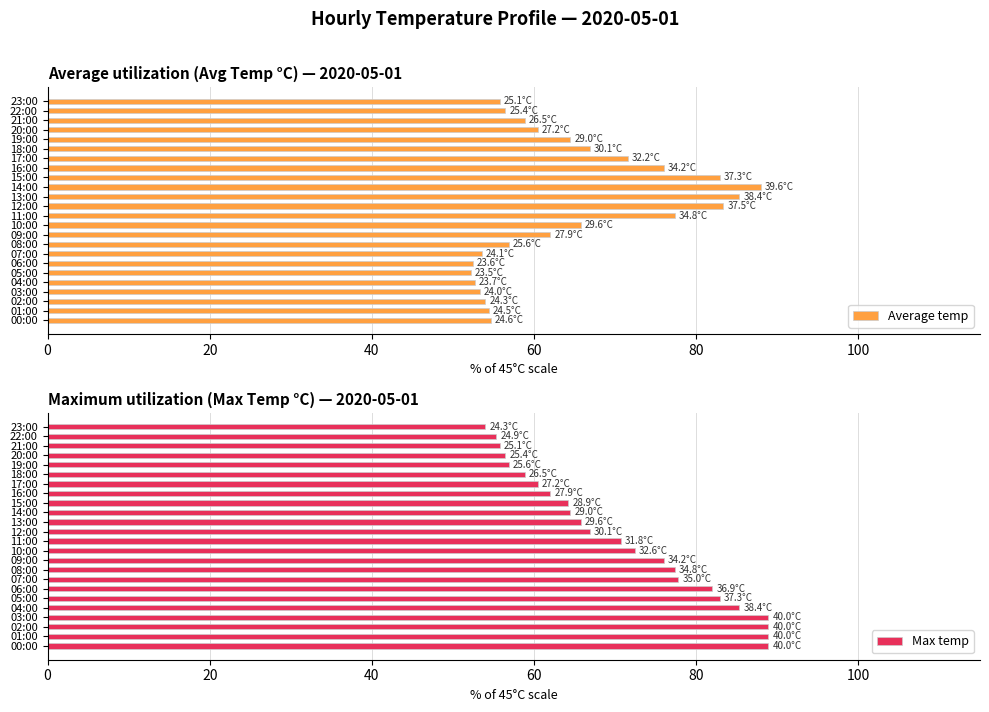

What is the lowest value of the Average temp series?

52.2